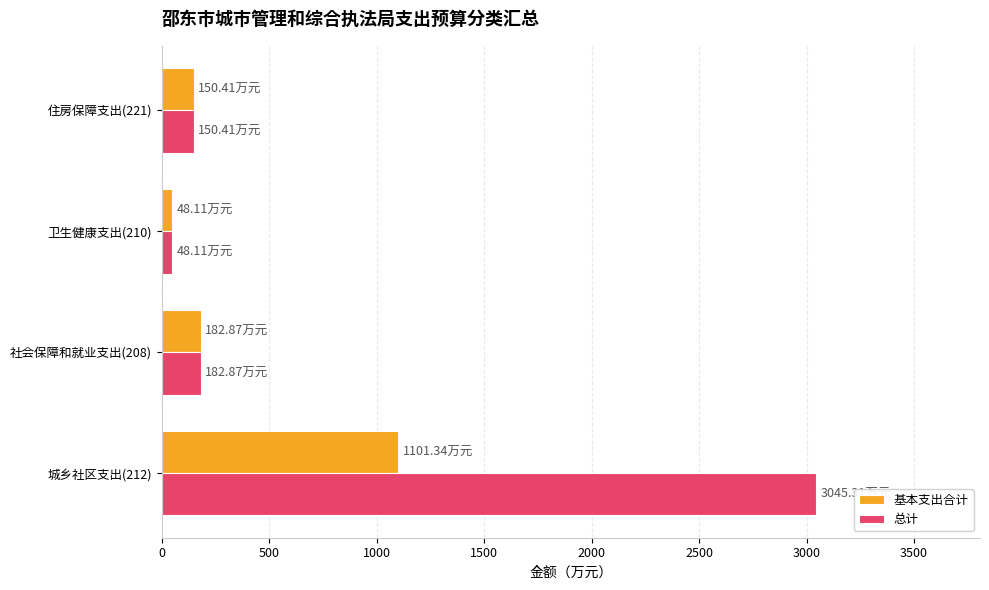

What is the minimum value shown in the chart?

48.1